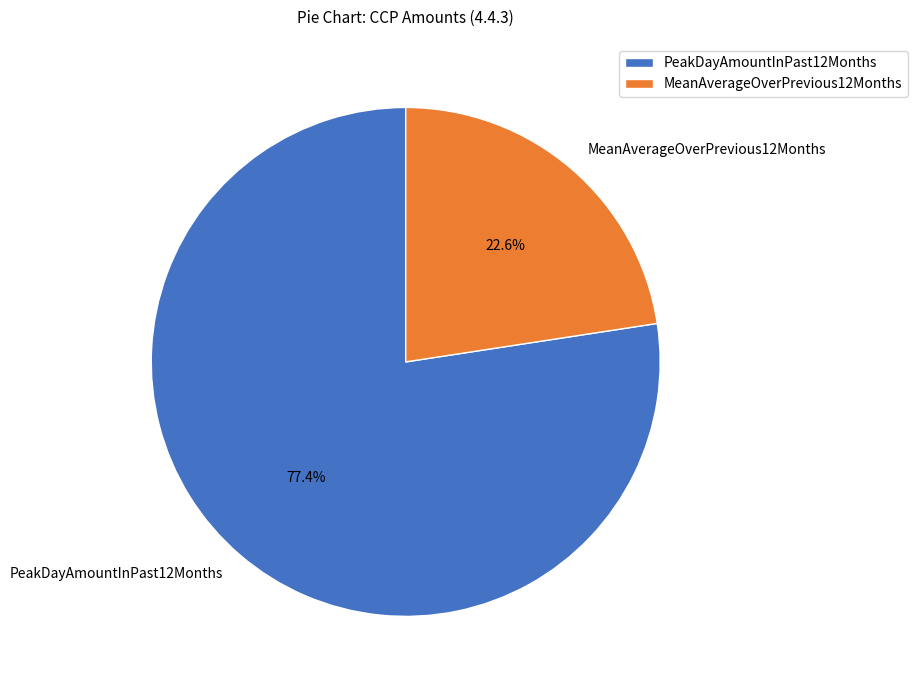

Between MeanAverageOverPrevious12Months and PeakDayAmountInPast12Months, which is larger?

PeakDayAmountInPast12Months